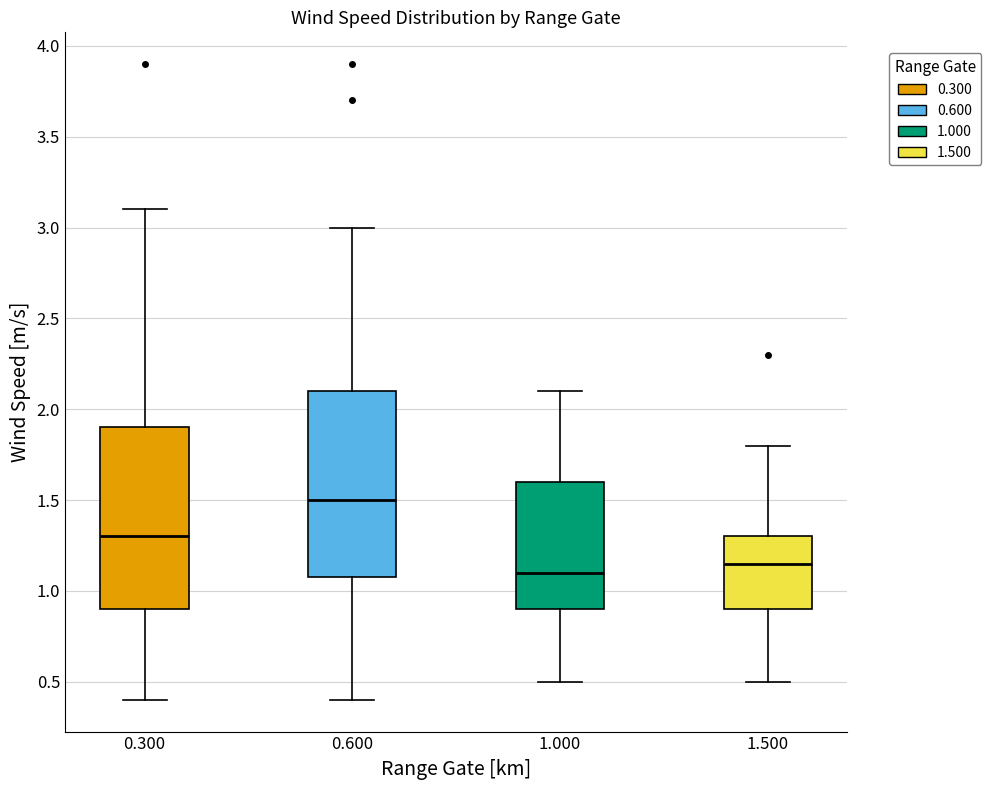

Reading left to right, read every box against the y-axis: the position of its median line, the range the box covers, and the ends of its whiskers. The values are not printed on the chart, so give them approximately, as read against the axis.

0.300: median 1.30, box 0.90 to 1.90, whiskers 0.40 to 3.10
0.600: median 1.50, box 1.10 to 2.10, whiskers 0.40 to 3.00
1.000: median 1.10, box 0.90 to 1.60, whiskers 0.50 to 2.10
1.500: median 1.15, box 0.90 to 1.30, whiskers 0.50 to 1.80